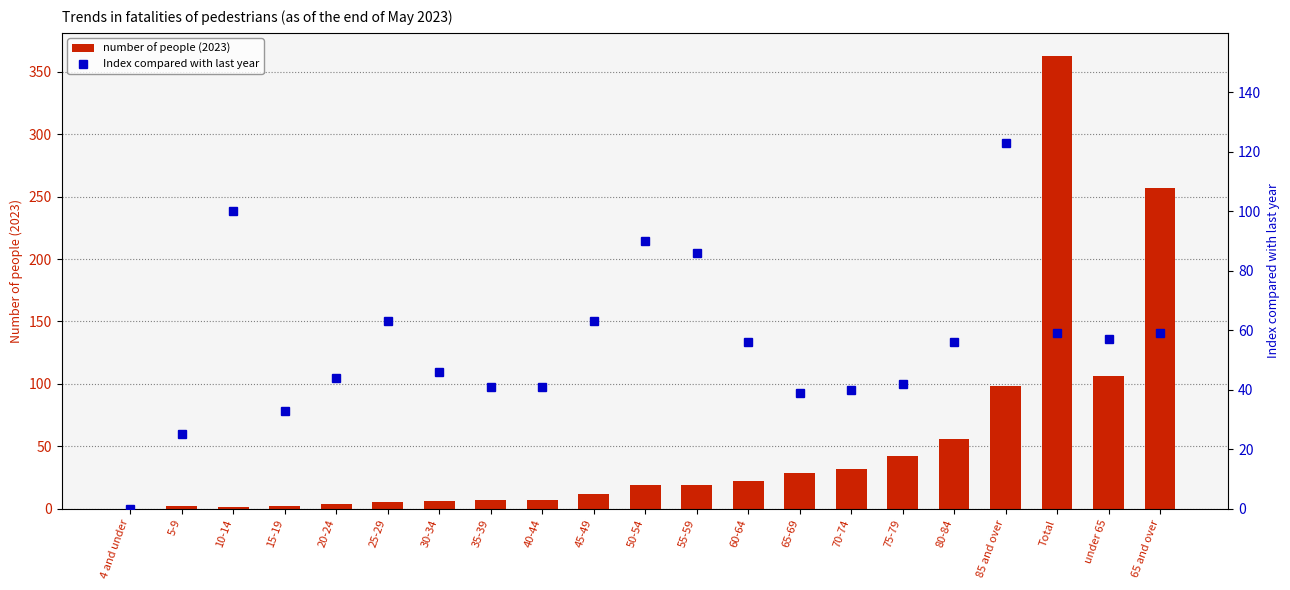

Reading left to right, extract all data points from this chart.

number of people (2023): 4 and under=0	5-9=2	10-14=1	15-19=2	20-24=4	25-29=5	30-34=6	35-39=7	40-44=7	45-49=12	50-54=19	55-59=19	60-64=22	65-69=29	70-74=32	75-79=42	80-84=56	85 and over=98	Total=363	under 65=106	65 and over=257
Index compared with last year: 4 and under=0	5-9=25	10-14=100	15-19=33	20-24=44	25-29=63	30-34=46	35-39=41	40-44=41	45-49=63	50-54=90	55-59=86	60-64=56	65-69=39	70-74=40	75-79=42	80-84=56	85 and over=123	Total=59	under 65=57	65 and over=59